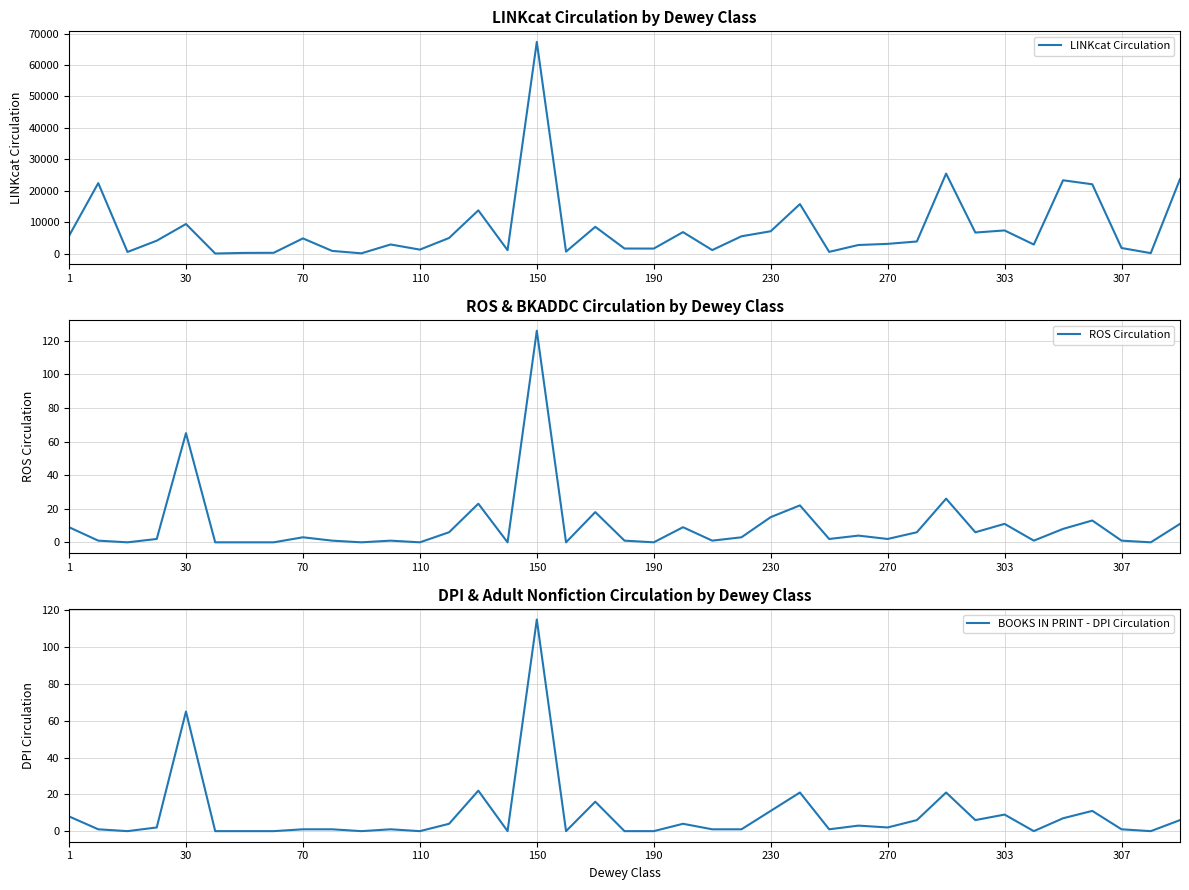

Is the value of LINKcat Circulation at 22 greater than the value of ROS Circulation at 21?

Yes